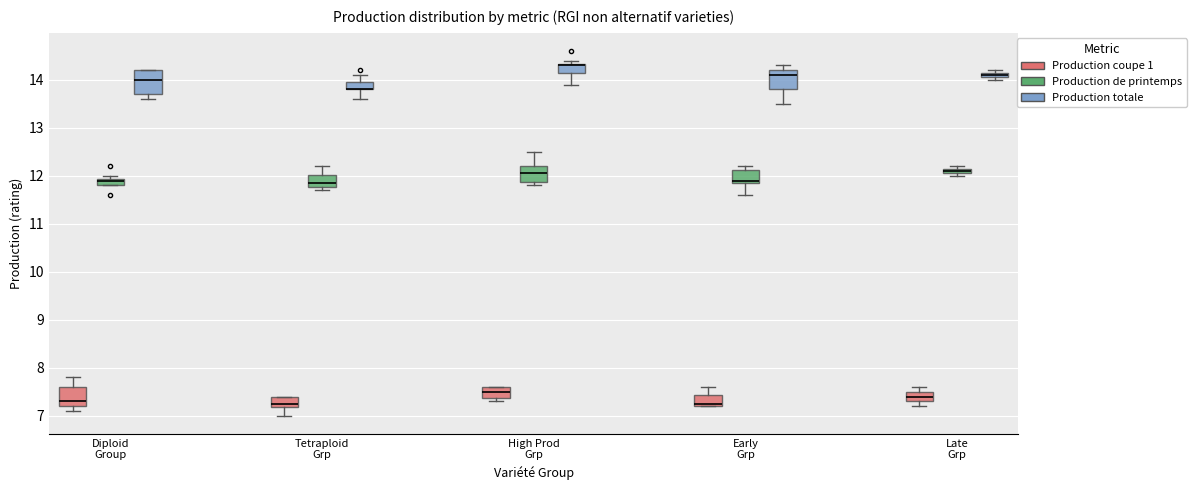

Where is the upper edge of the box for Diploid Group (Production coupe 1) on the y-axis? The values are not printed on the chart, so give them approximately, as read against the axis.

7.6